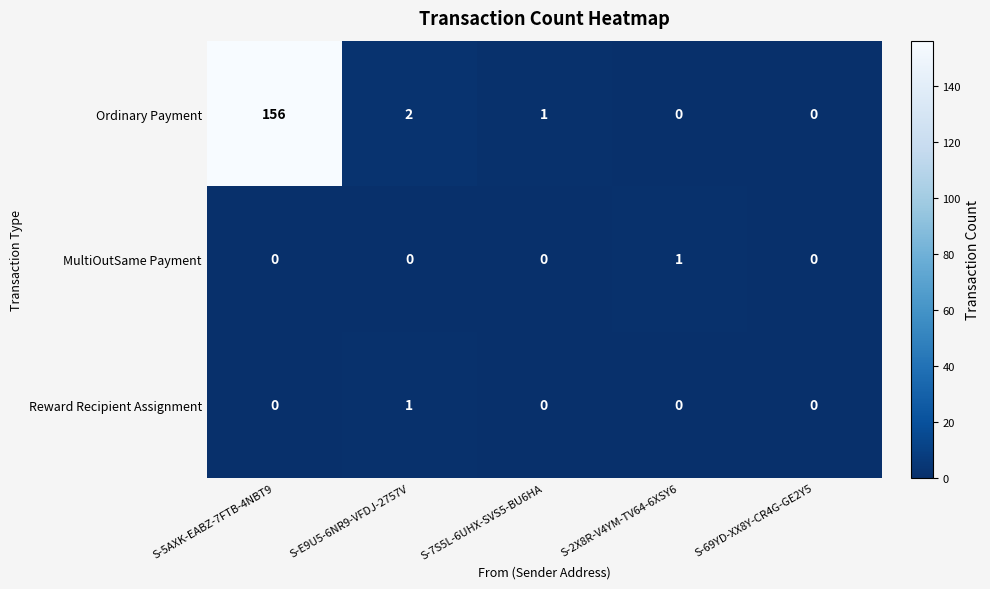

What is the sum of the Ordinary Payment values at S-7S5L-6UHX-SVS5-BU6HA and S-E9U5-6NR9-VFDJ-2757V?

3